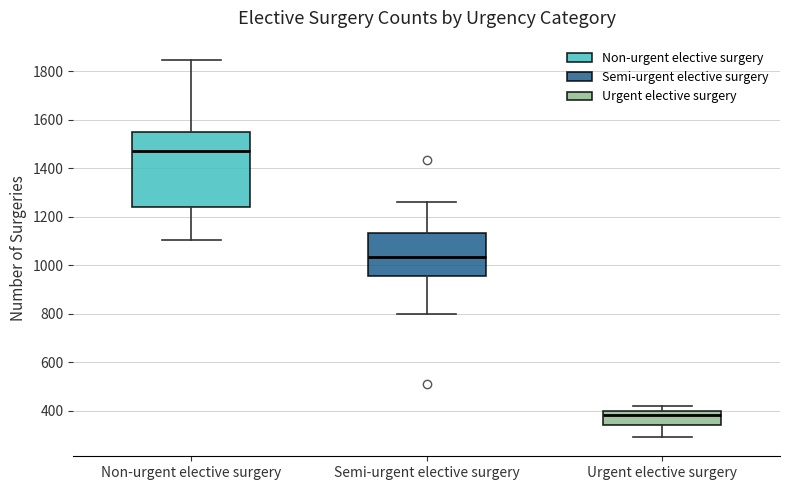

Reading left to right, read every box against the y-axis: the position of its median line, the range the box covers, and the ends of its whiskers. The values are not printed on the chart, so give them approximately, as read against the axis.

Non-urgent elective surgery: median 1480, box 1240 to 1540, whiskers 1100 to 1840
Semi-urgent elective surgery: median 1040, box 960 to 1140, whiskers 800 to 1260
Urgent elective surgery: median 380, box 340 to 400, whiskers 300 to 420